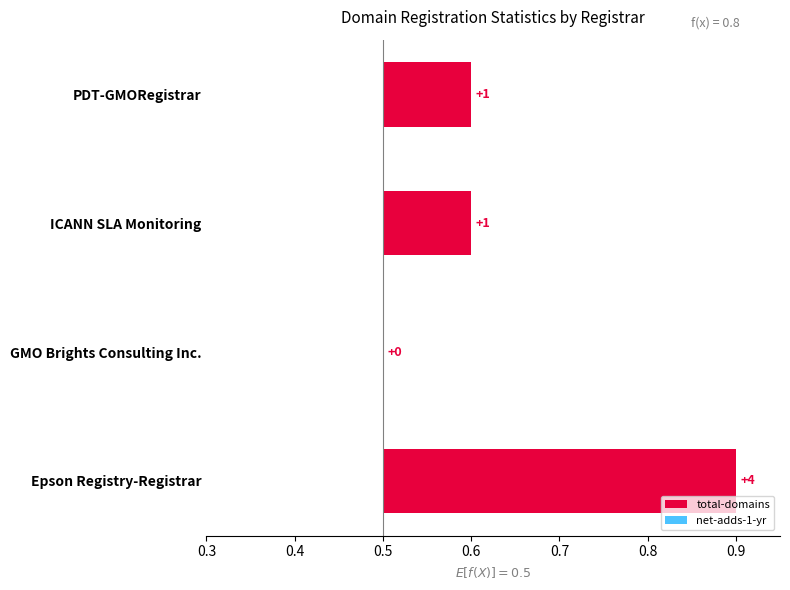

List the series in order of their peak value, highest first.

total-domains, net-adds-1-yr